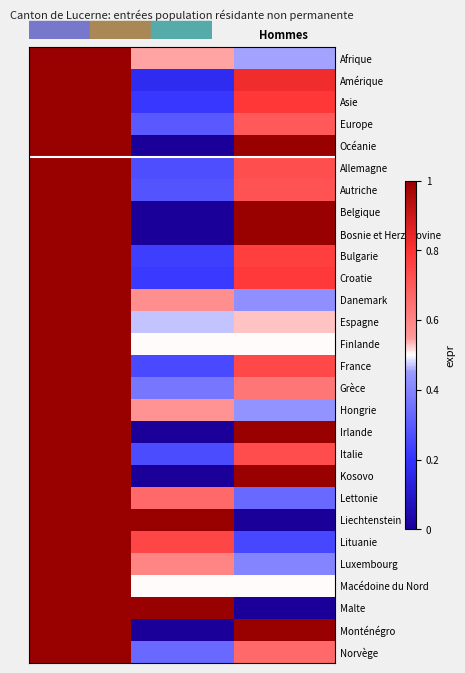

Reading right to left, transcribe all the data shown in this chart.

Afrique: Hommes=0.5	Femmes=0.5	Total=1.0
Amérique: Hommes=0.8	Femmes=0.2	Total=1.0
Asie: Hommes=0.8	Femmes=0.2	Total=1.0
Europe: Hommes=0.7	Femmes=0.3	Total=1.0
Océanie: Hommes=1.0	Femmes=0.0	Total=1.0
Allemagne: Hommes=0.7	Femmes=0.3	Total=1.0
Autriche: Hommes=0.7	Femmes=0.3	Total=1.0
Belgique: Hommes=1.0	Femmes=0.0	Total=1.0
Bosnie et Herzégovine: Hommes=1.0	Femmes=0.0	Total=1.0
Bulgarie: Hommes=0.8	Femmes=0.2	Total=1.0
Croatie: Hommes=0.8	Femmes=0.2	Total=1.0
Danemark: Hommes=0.4	Femmes=0.6	Total=1.0
Espagne: Hommes=0.5	Femmes=0.5	Total=1.0
Finlande: Hommes=0.5	Femmes=0.5	Total=1.0
France: Hommes=0.7	Femmes=0.3	Total=1.0
Grèce: Hommes=0.6	Femmes=0.4	Total=1.0
Hongrie: Hommes=0.4	Femmes=0.6	Total=1.0
Irlande: Hommes=1.0	Femmes=0.0	Total=1.0
Italie: Hommes=0.7	Femmes=0.3	Total=1.0
Kosovo: Hommes=1.0	Femmes=0.0	Total=1.0
Lettonie: Hommes=0.3	Femmes=0.7	Total=1.0
Liechtenstein: Hommes=0.0	Femmes=1.0	Total=1.0
Lituanie: Hommes=0.2	Femmes=0.8	Total=1.0
Luxembourg: Hommes=0.4	Femmes=0.6	Total=1.0
Macédoine du Nord: Hommes=0.5	Femmes=0.5	Total=1.0
Malte: Hommes=0.0	Femmes=1.0	Total=1.0
Monténégro: Hommes=1.0	Femmes=0.0	Total=1.0
Norvège: Hommes=0.7	Femmes=0.3	Total=1.0